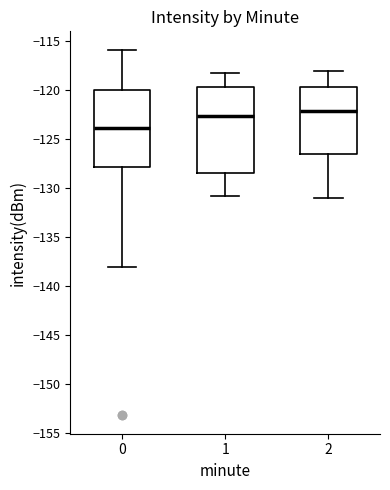

Reading left to right, transcribe this box plot: for each box, give where its median line is, the range the box spans, and where its two whiskers end, as read against the y-axis. The values are not printed on the chart, so give them approximately, as read against the axis.

0: median -124.0, box -128.0 to -120.0, whiskers -138.0 to -116.0
1: median -122.5, box -128.5 to -119.5, whiskers -131.0 to -118.5
2: median -122.0, box -126.5 to -119.5, whiskers -131.0 to -118.0